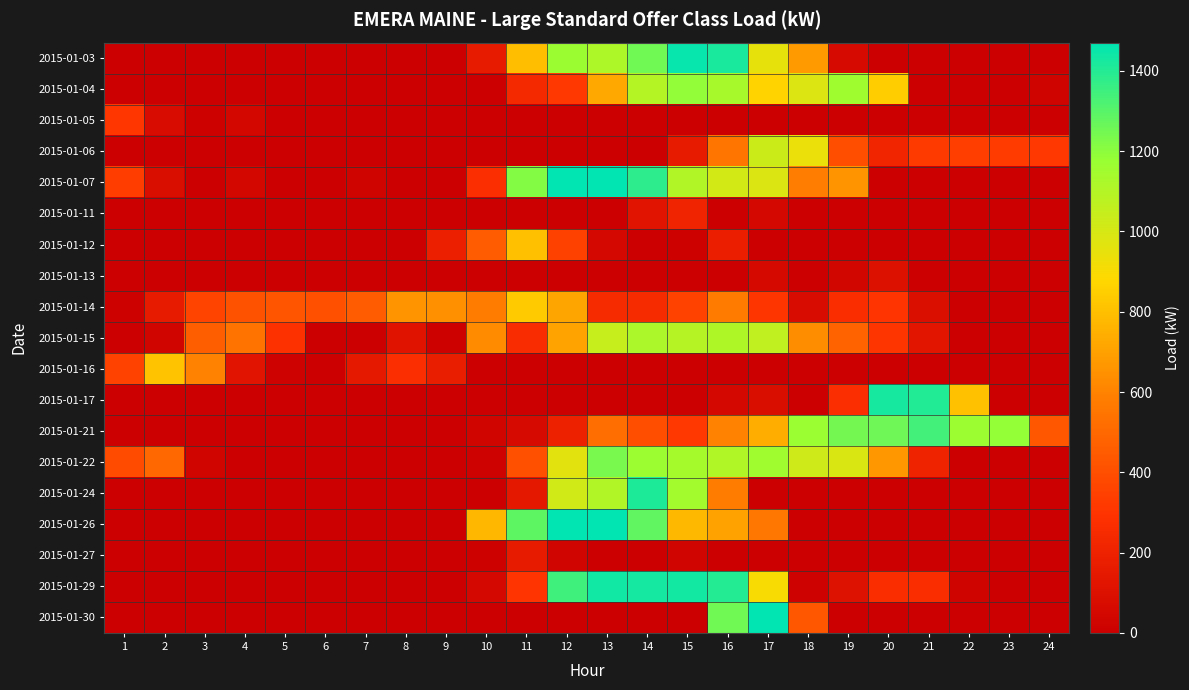

At which category is the sum across all series the highest?

16